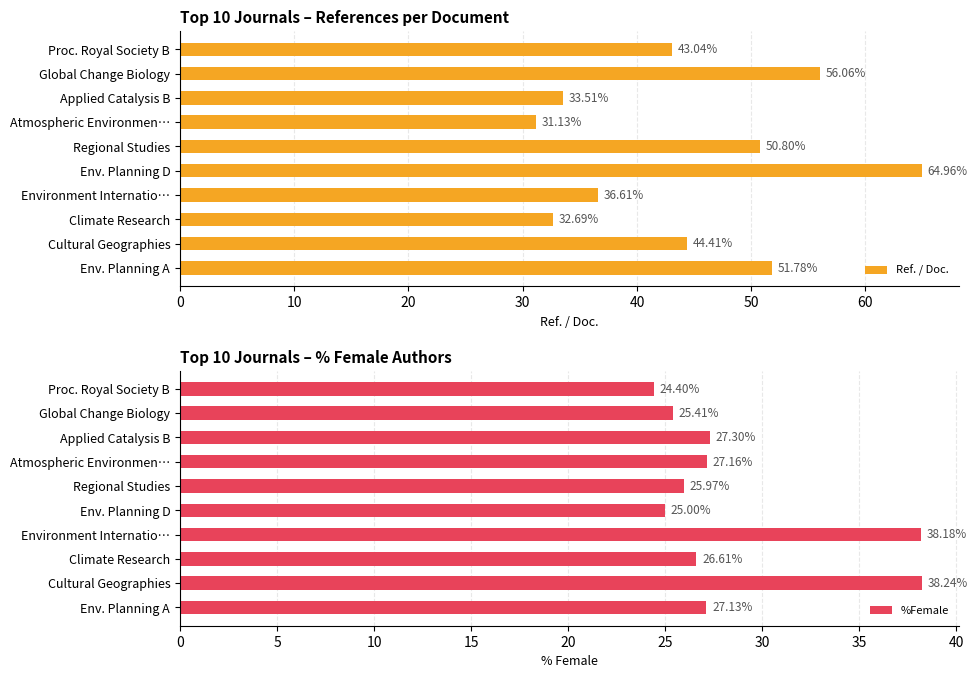

At how many categories does at least one series exceed 55?

2